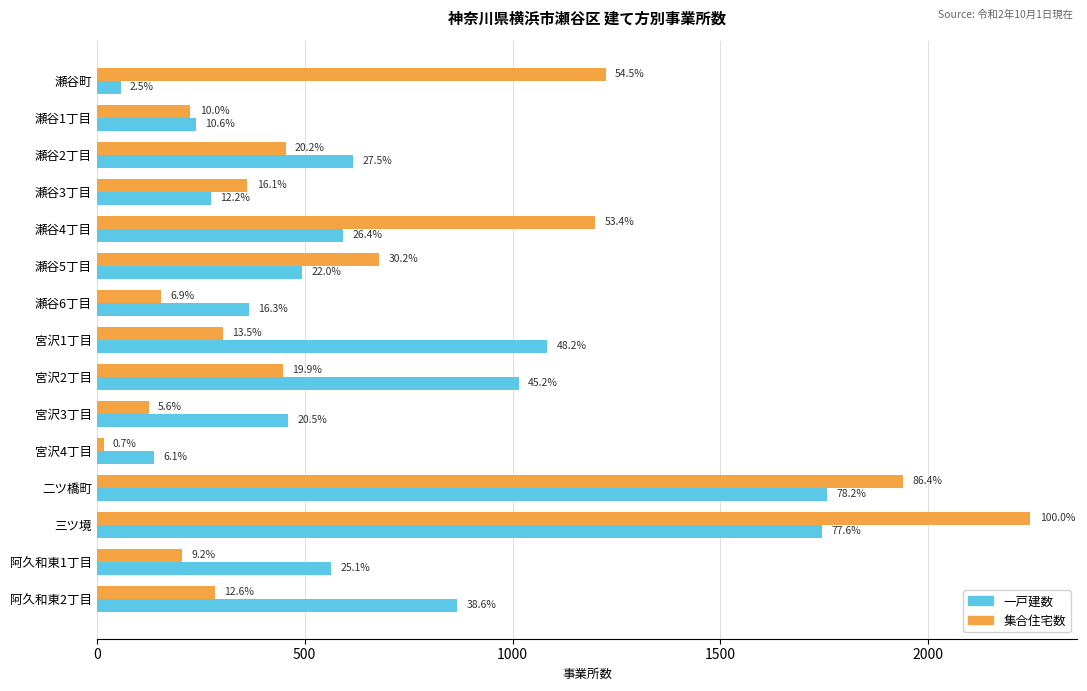

What are all the series names shown in the legend?

一戸建数, 集合住宅数